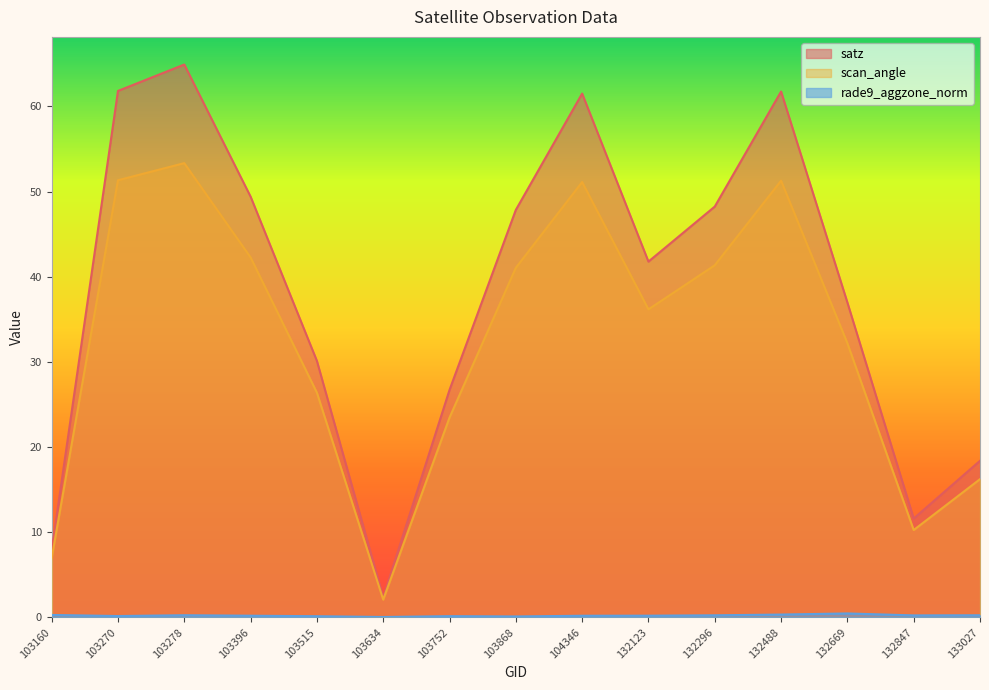

Count the number of data series in this chart.

3